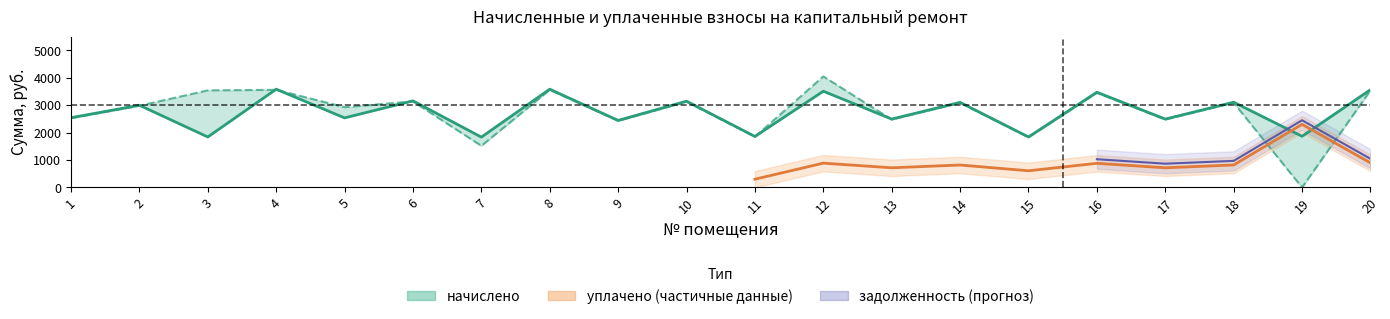

Which has a higher value, 13 or 14?

14